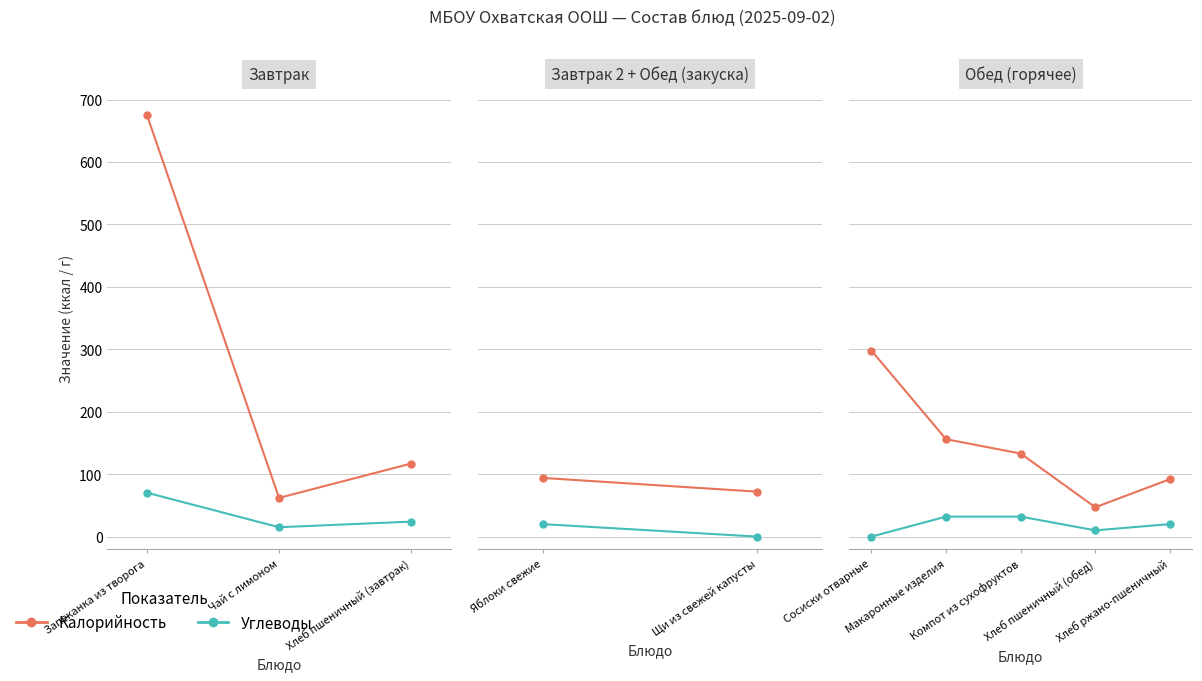

Rank the series by their maximum value, from highest to lowest.

Калорийность, Углеводы